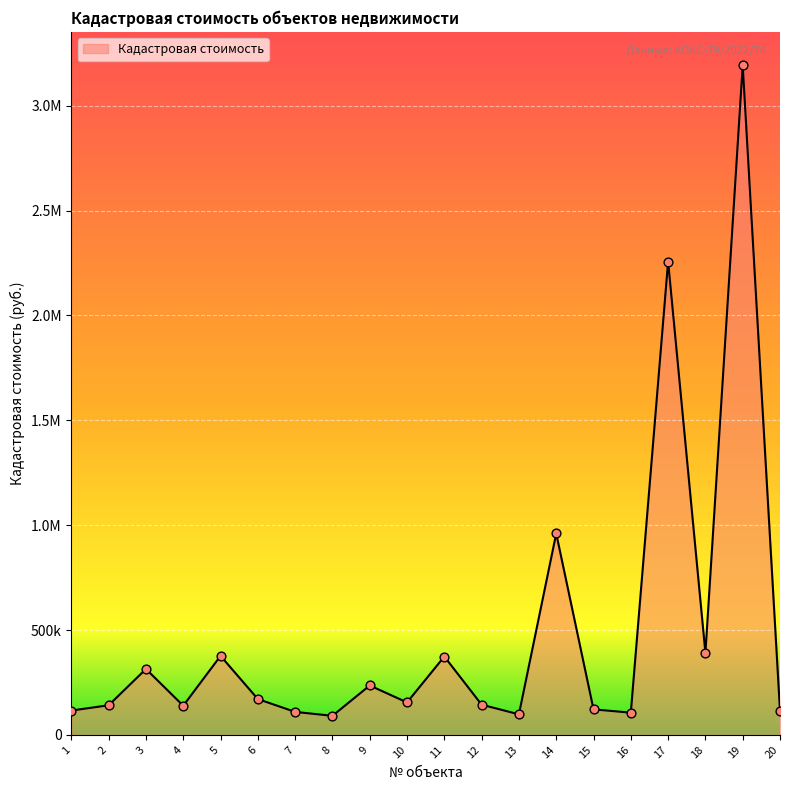

Between 4 and 3, which is larger?

3